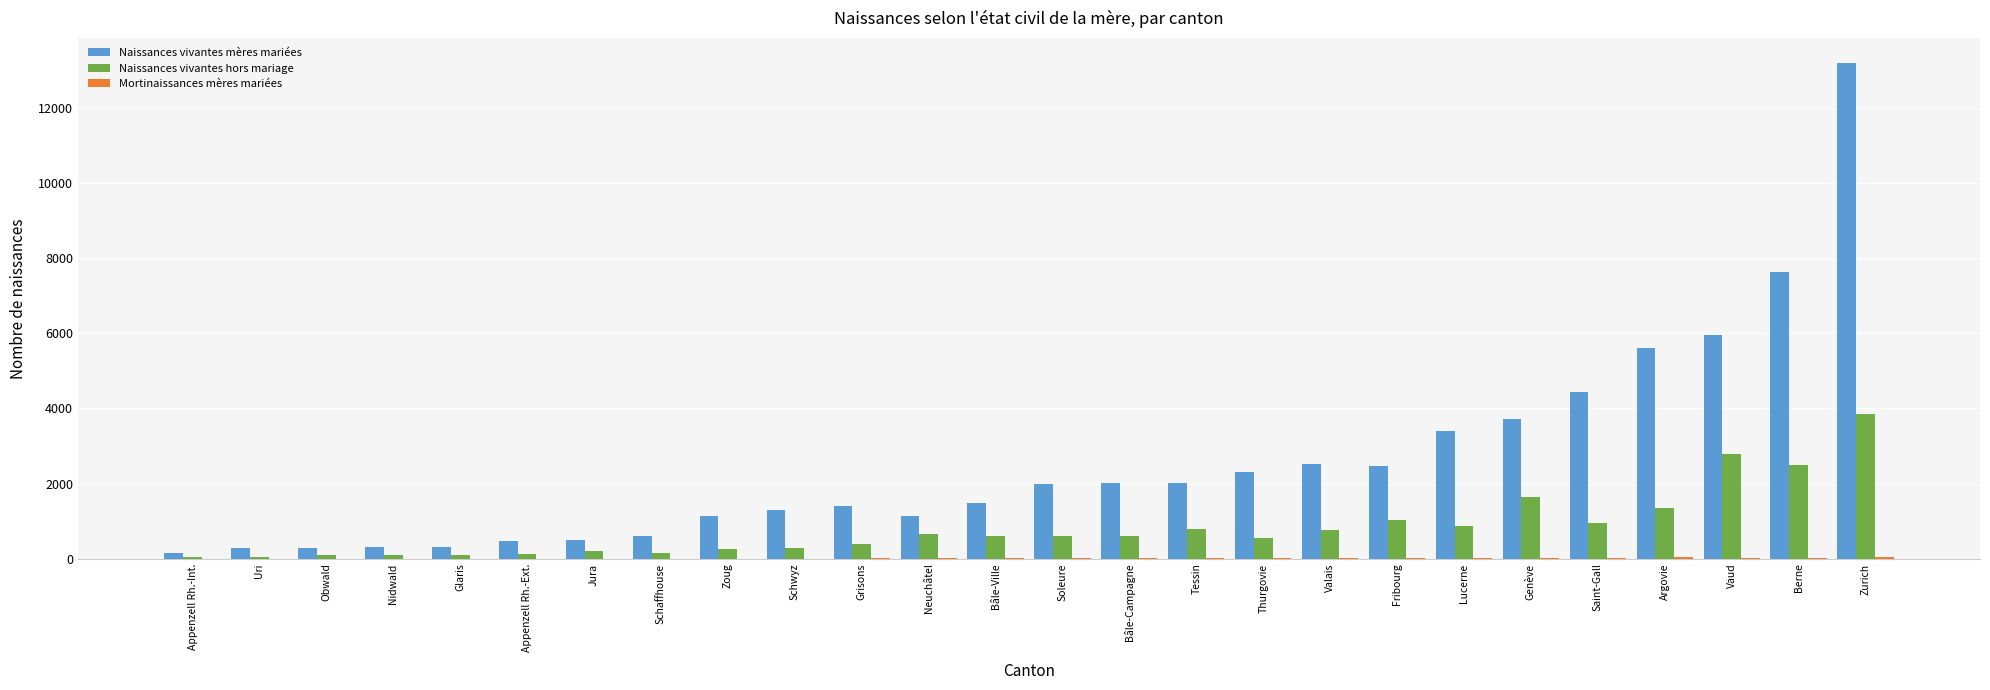

Which category has the highest value across all series?

Zurich